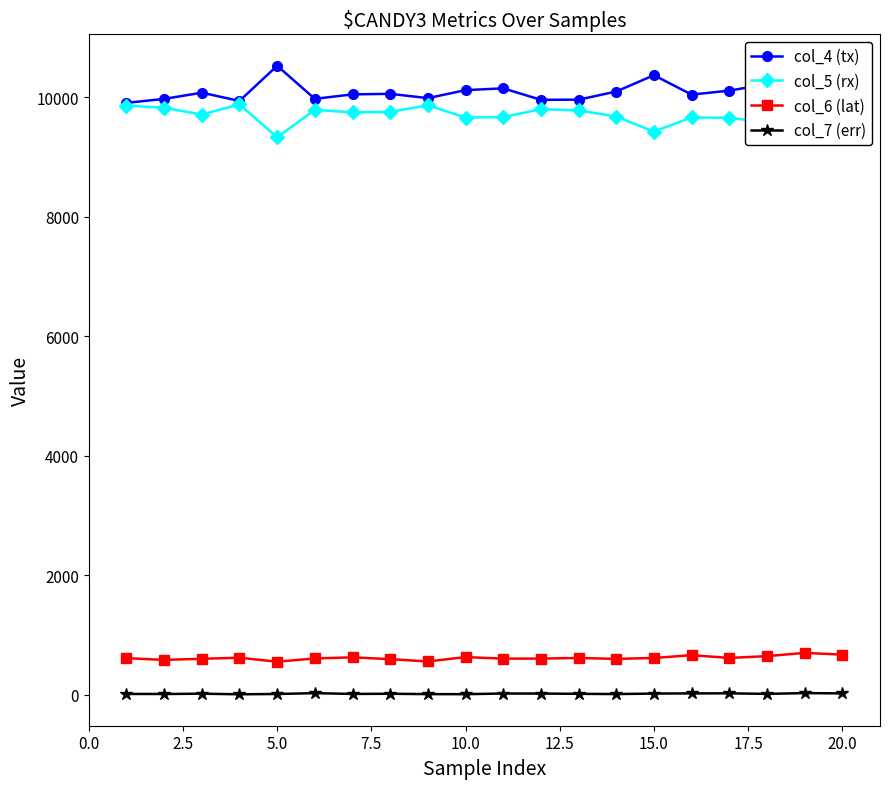

True or false: col_5 (rx) has more than 1 interior local peaks.

True